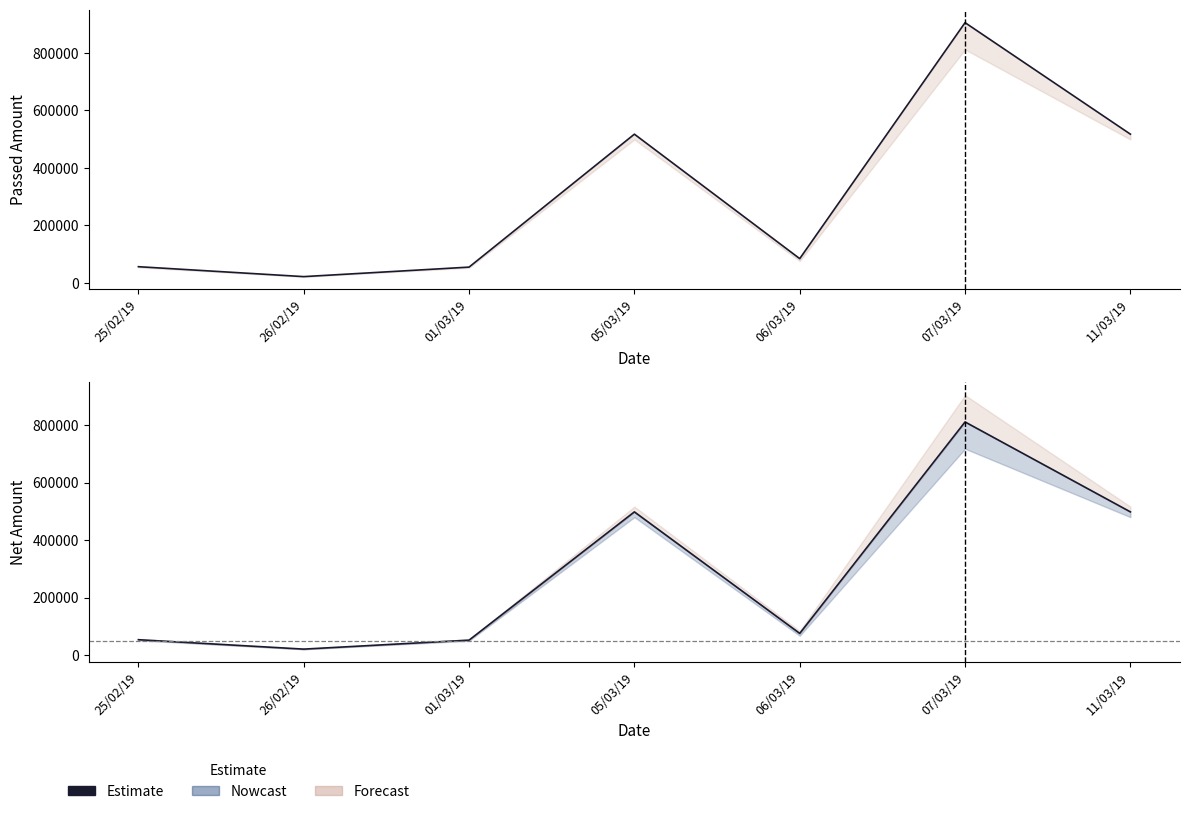

Between 11/03/19 and 07/03/19, which is larger?

07/03/19